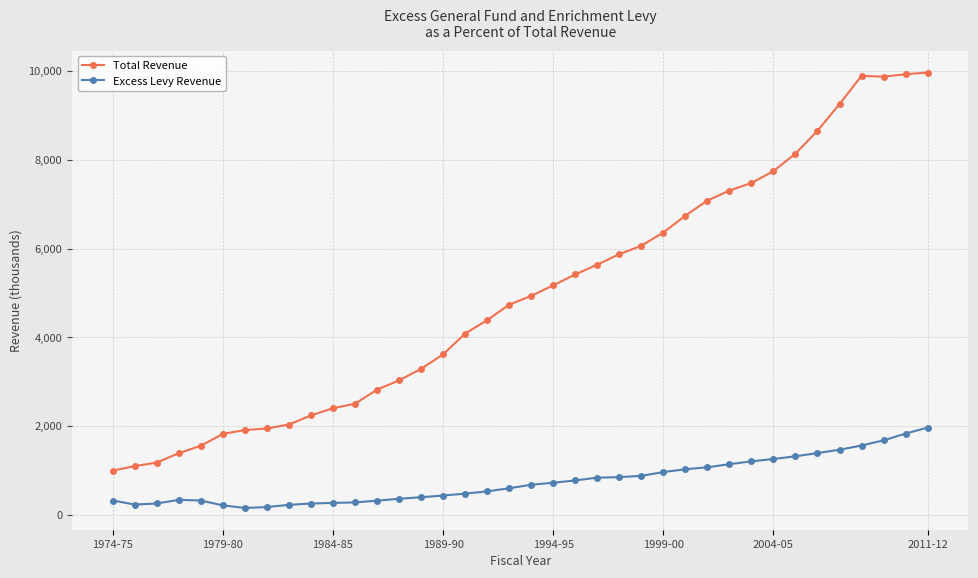

How many data points in Excess Levy Revenue are above 676?

19